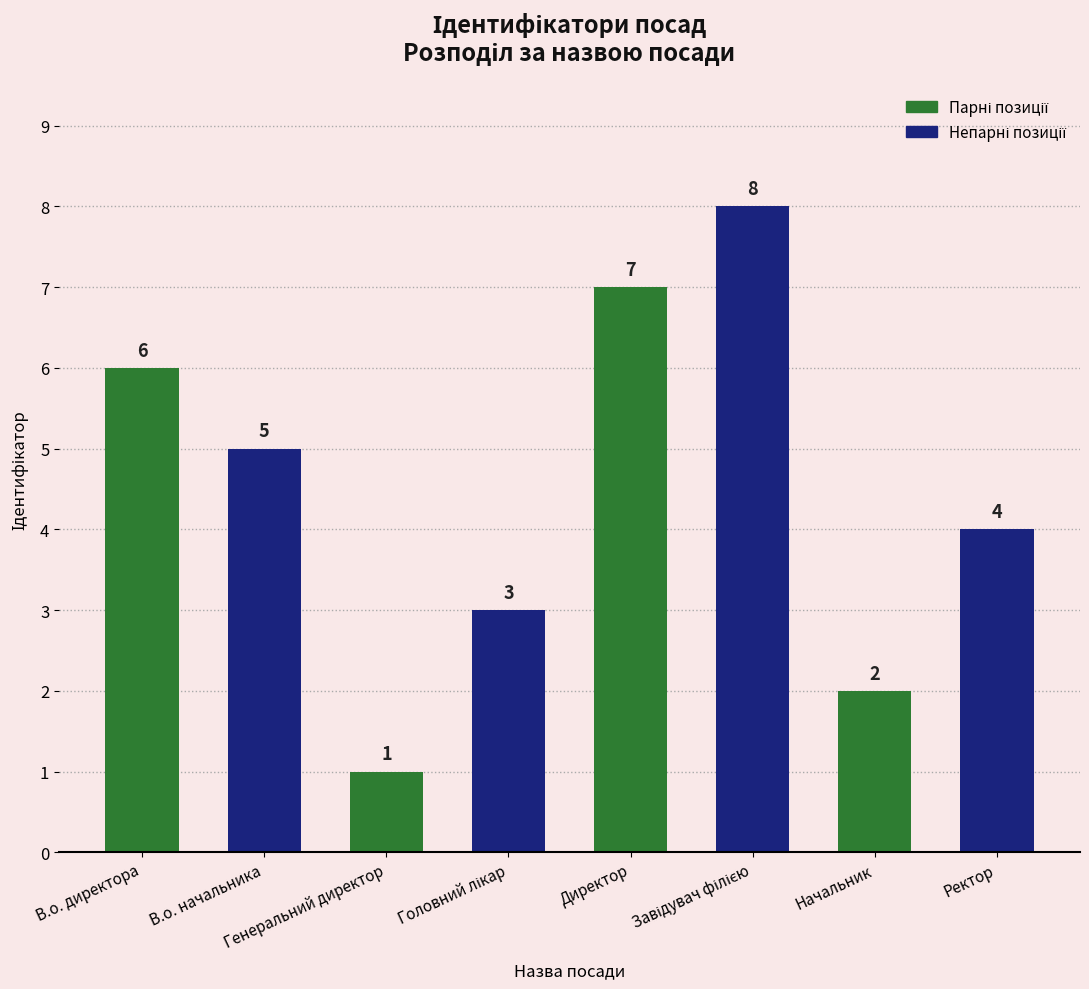

At which category does the chart reach its minimum across all series?

Генеральний директор